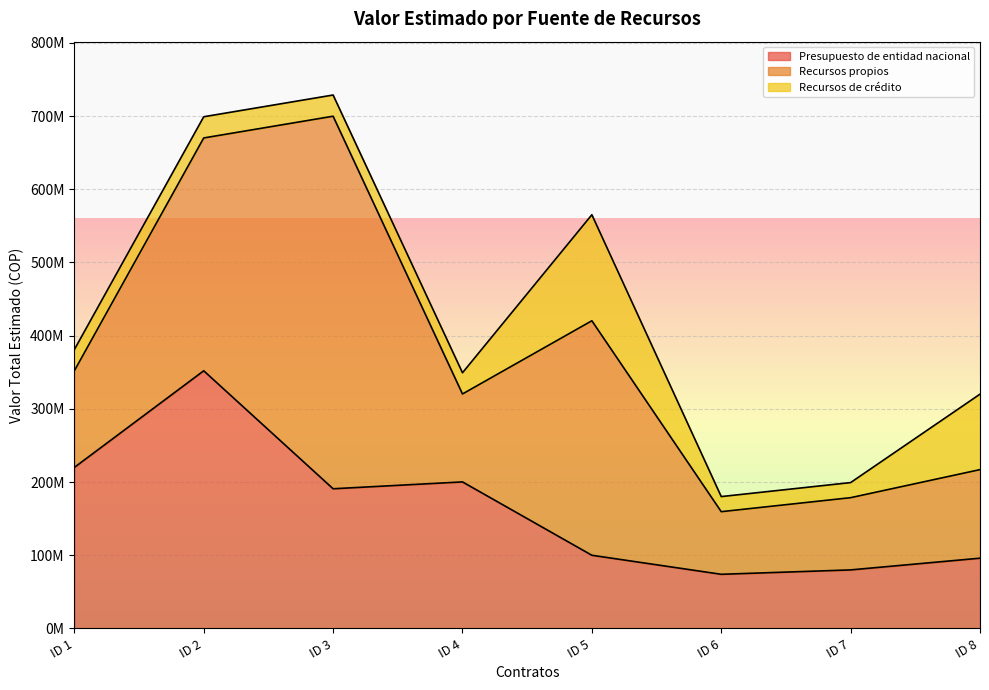

How many interior local peaks does the Recursos de crédito series have?

1